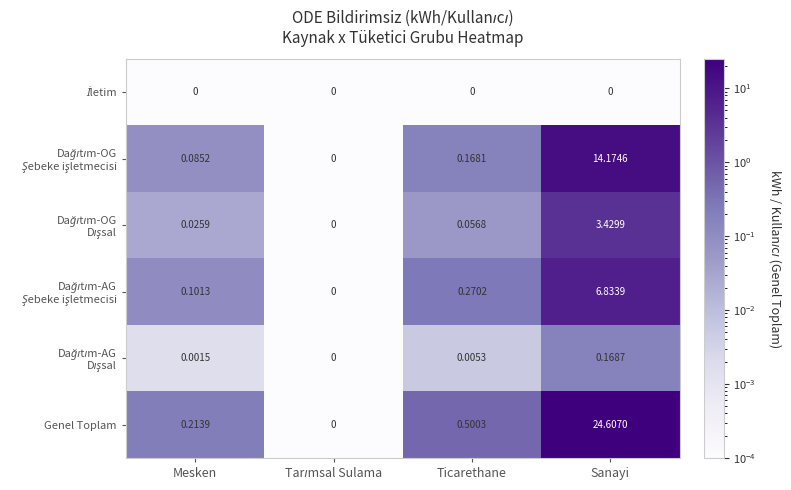

Which category has the highest value across all series?

Sanayi